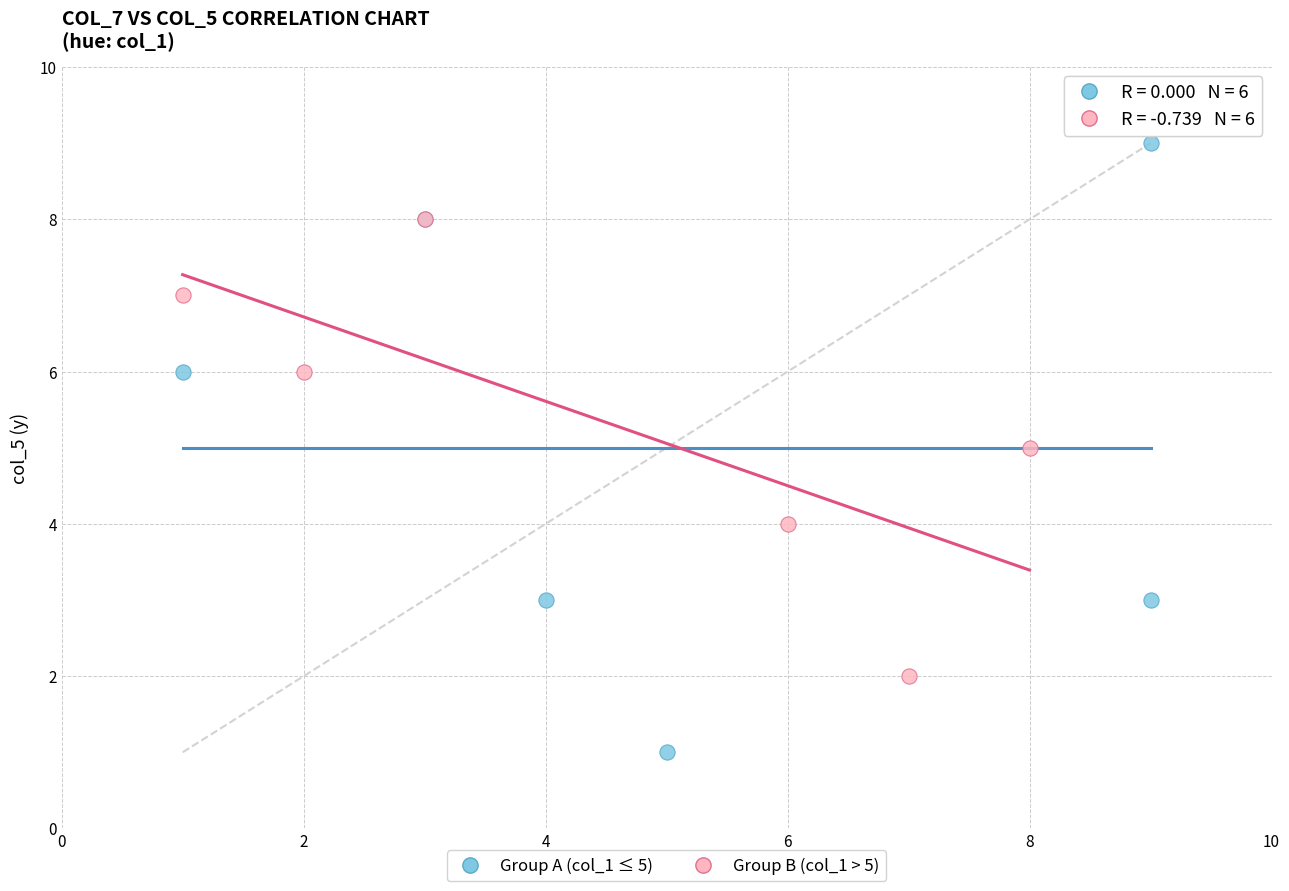

Which series reaches the maximum Y coordinate?

Group A (col_1 ≤ 5)